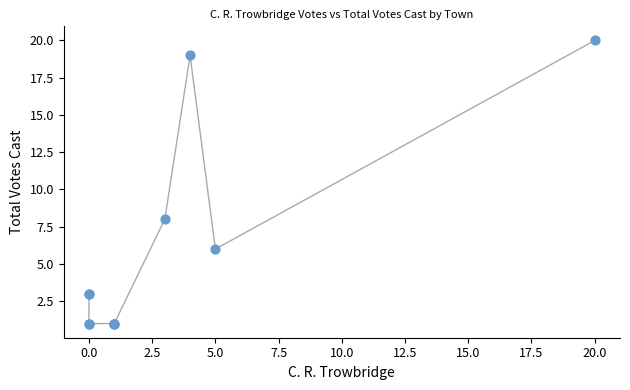

What Y value in the scatter plot is closest to 10?

8